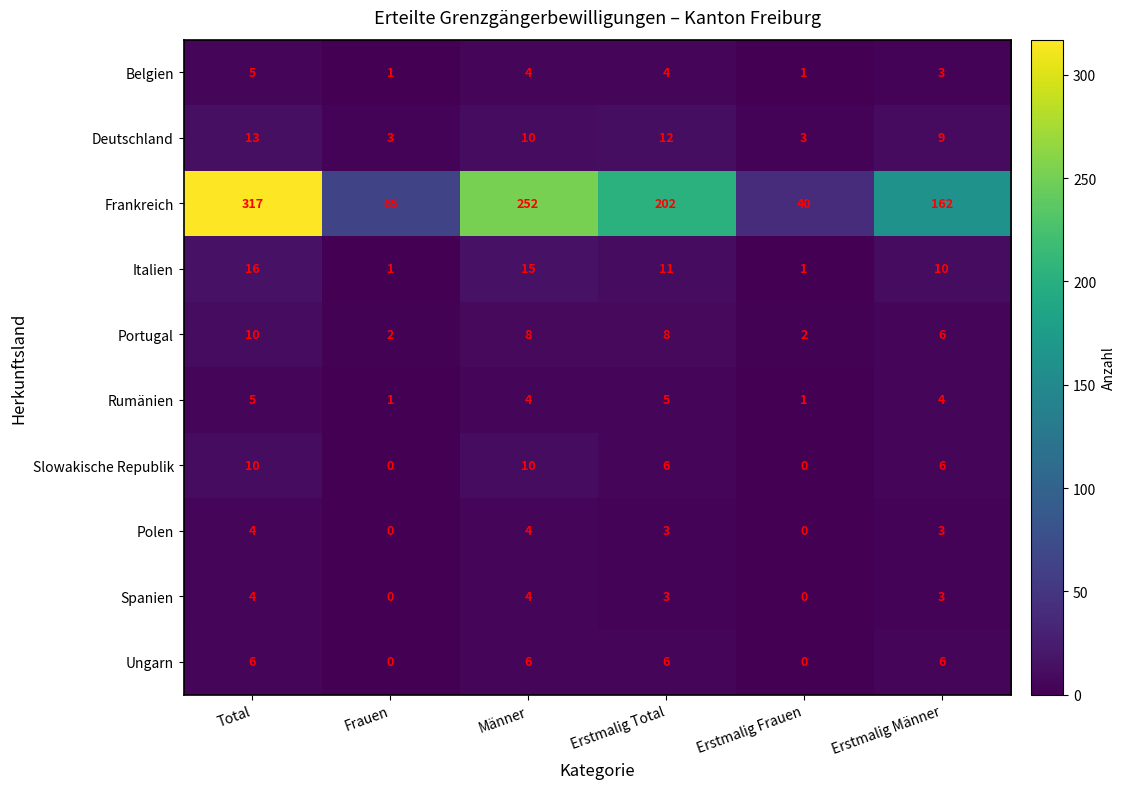

How many Deutschland values are between 3 and 12?

5